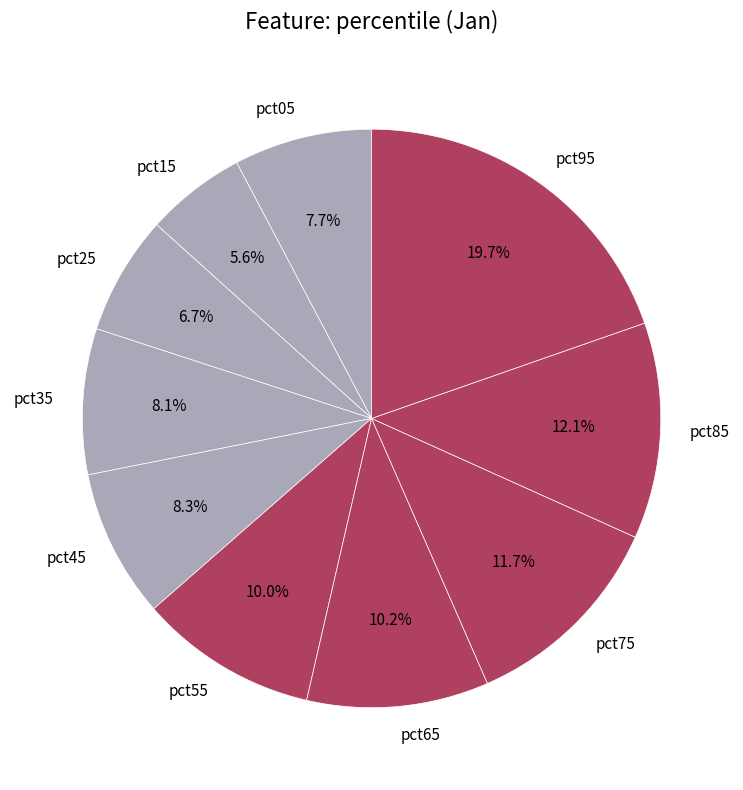

How much of the chart is everything except pct85?

87.9%